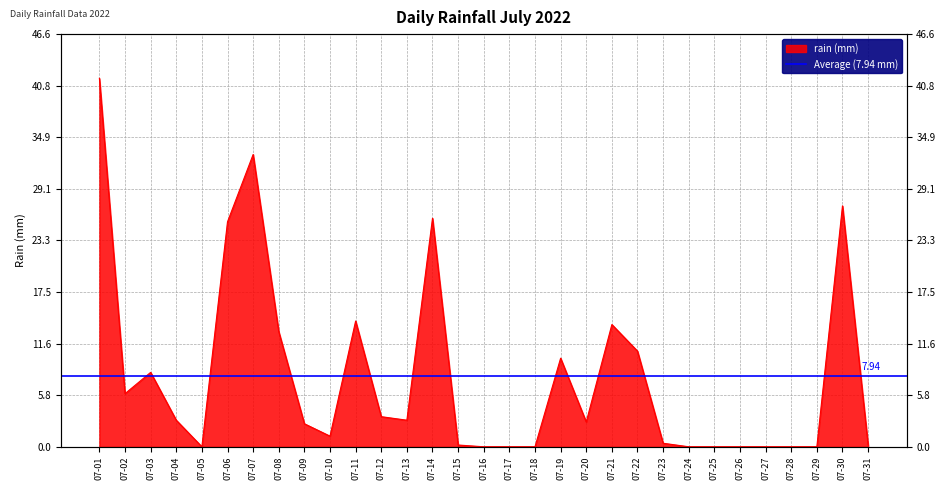

How many lines are shown in the chart?

1